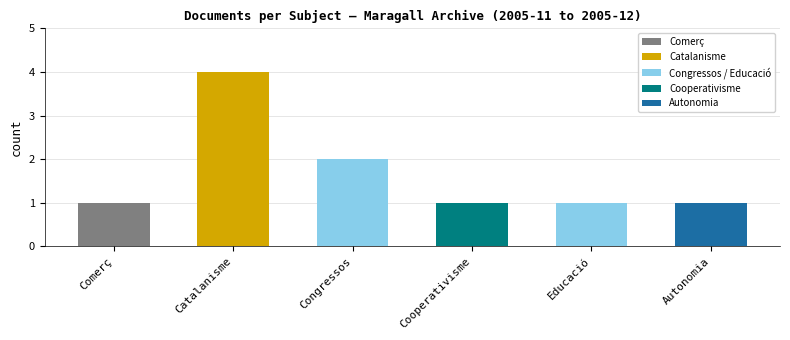

Reading right to left, what are all the values shown in this chart?

Autonomia=1	Educació=1	Cooperativisme=1	Congressos=2	Catalanisme=4	Comerç=1